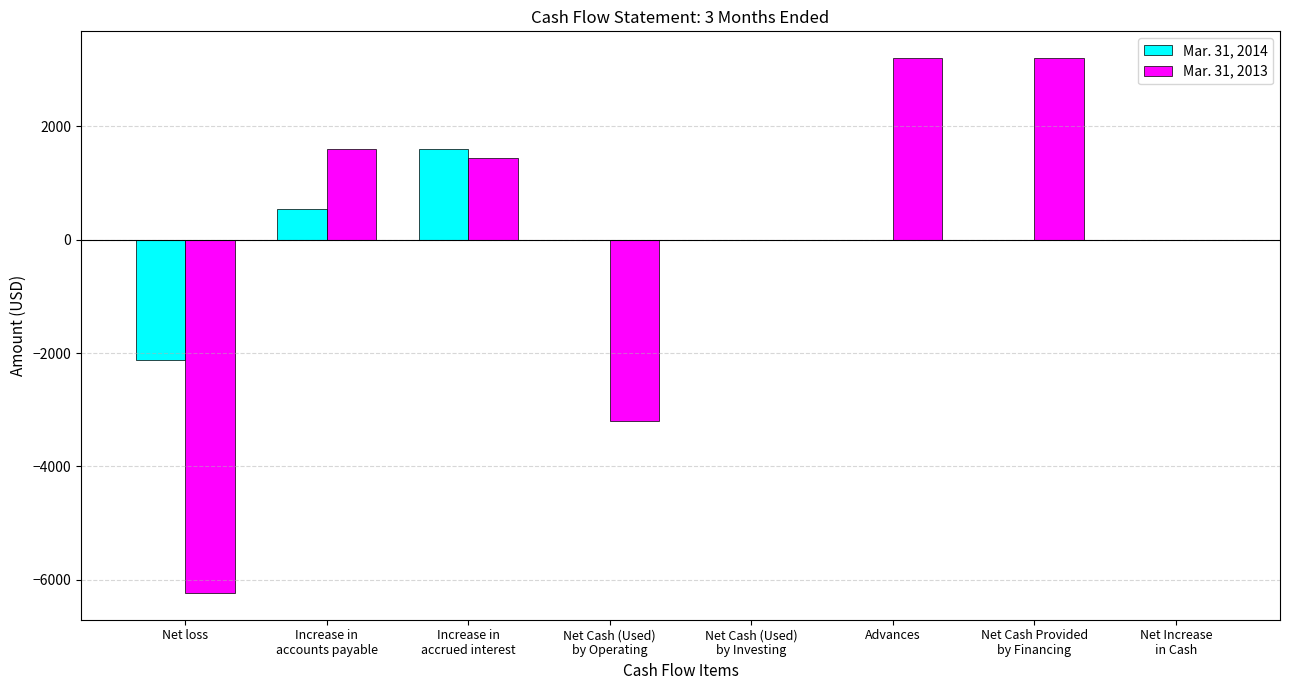

How many series are shown in this chart?

2